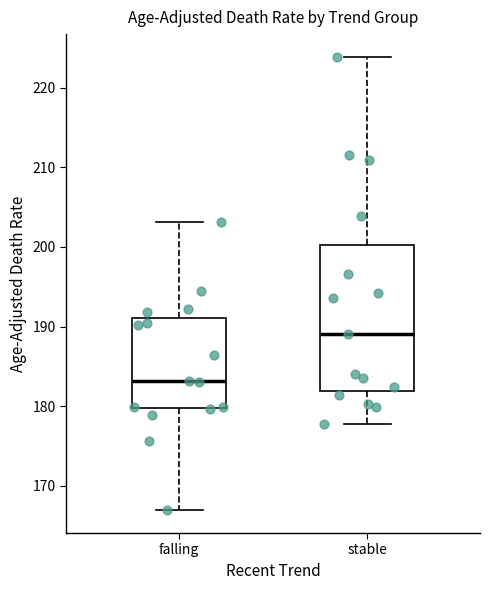

Which box has the highest median line?

stable